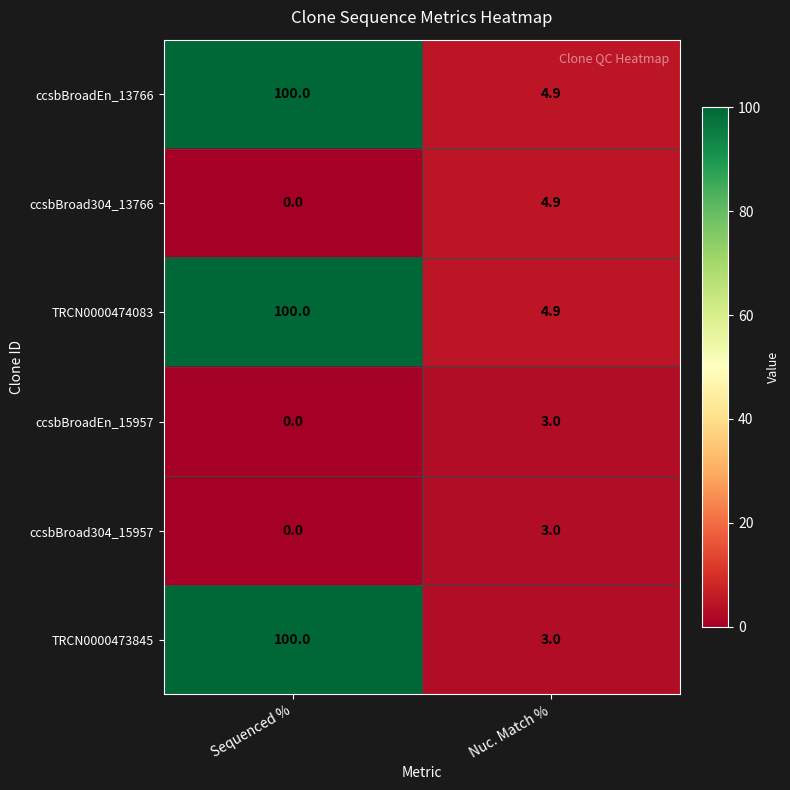

At which category is the sum across all series the highest?

Sequenced %